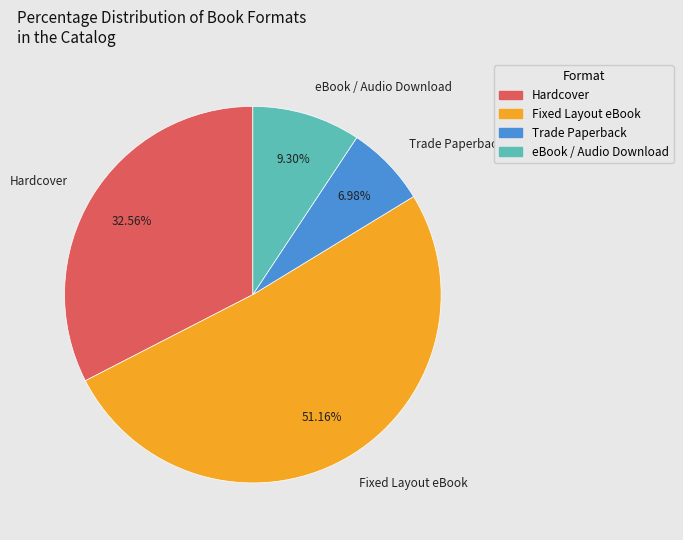

How many slices are in this pie chart?

4